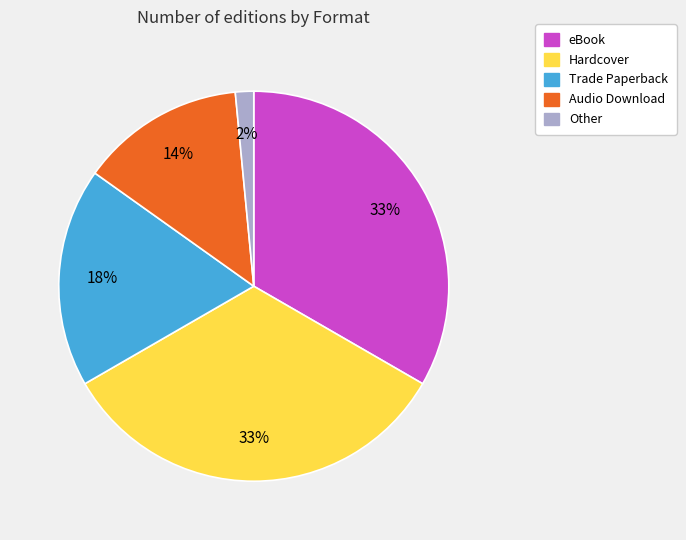

What is the smallest slice in the pie chart?

Other